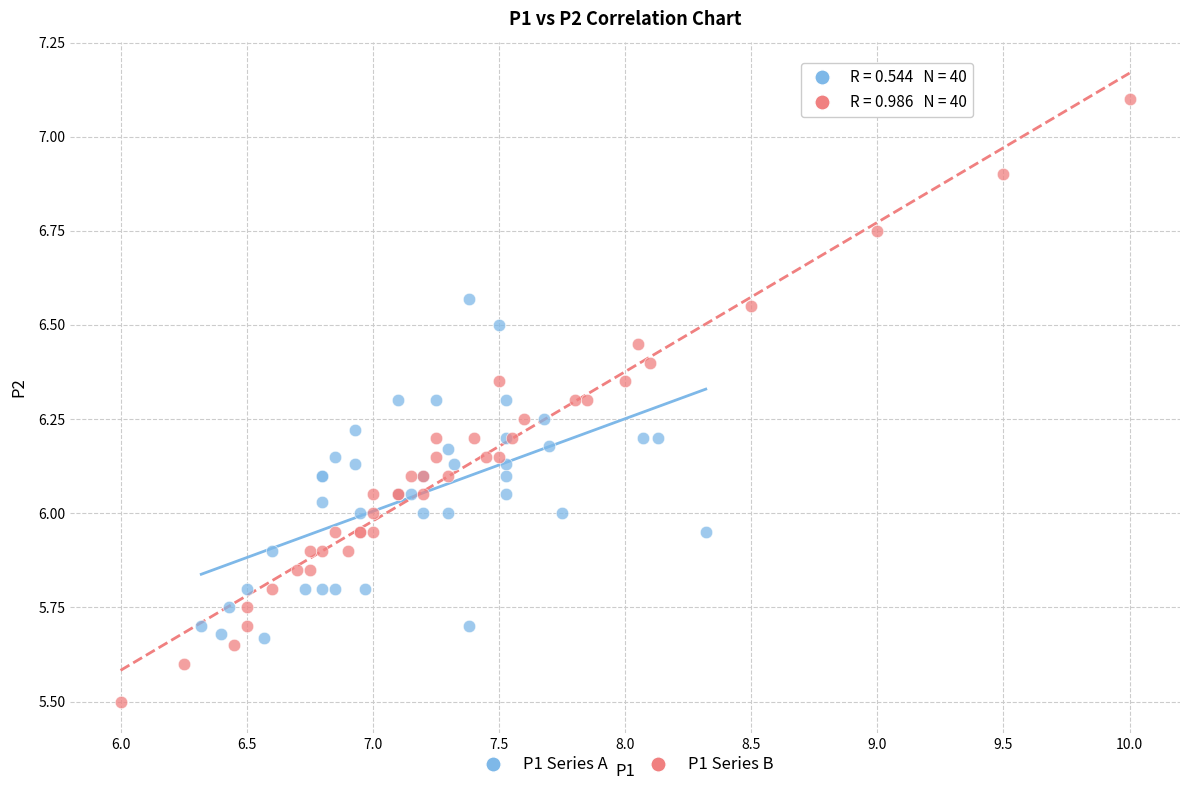

Which series has the widest spread of Y values?

P1 Series B